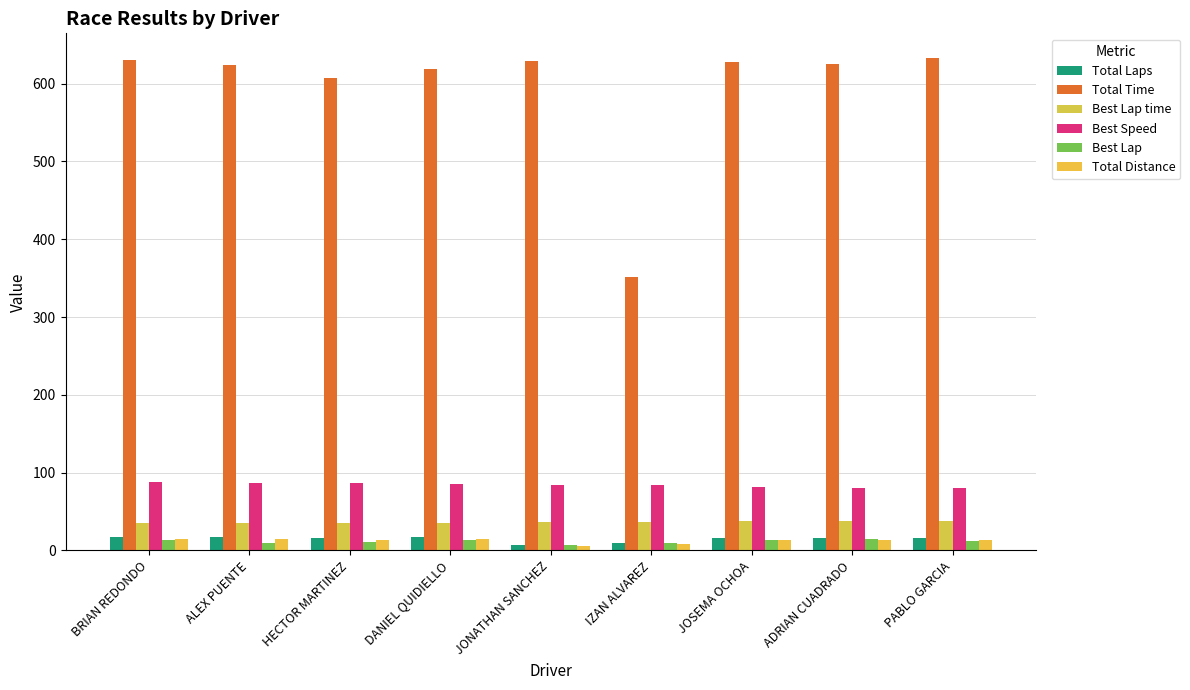

How many groups of bars are there?

9